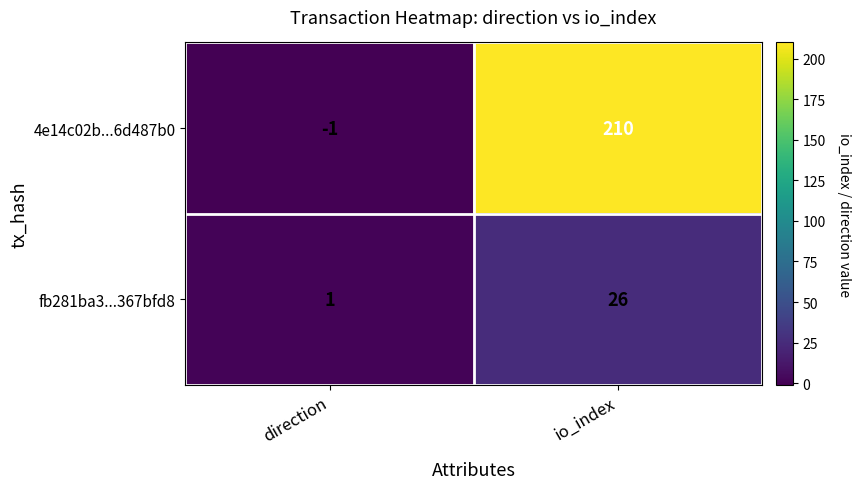

Which series has the widest spread of values?

4e14c02b...6d487b0